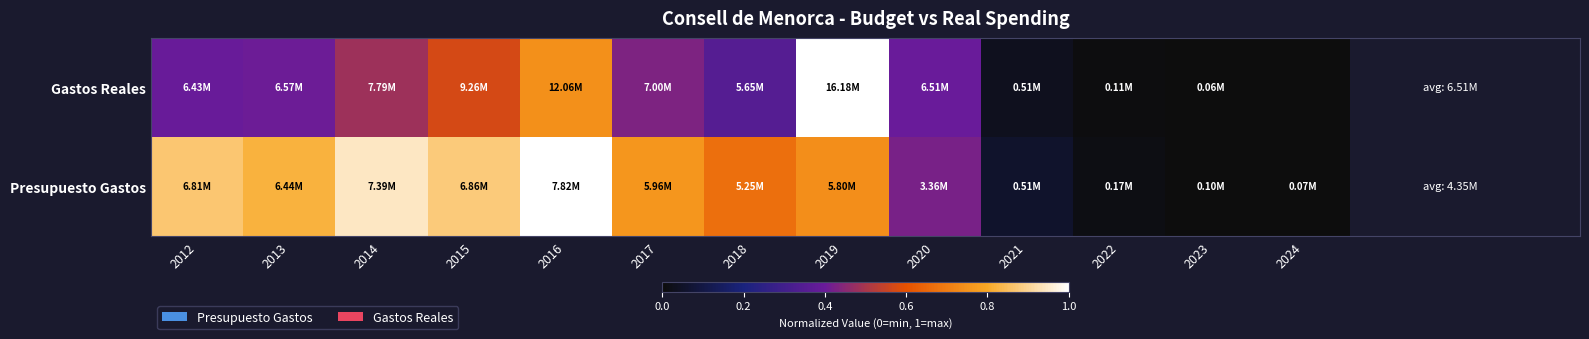

Which series has the largest total across all categories?

Presupuesto Gastos